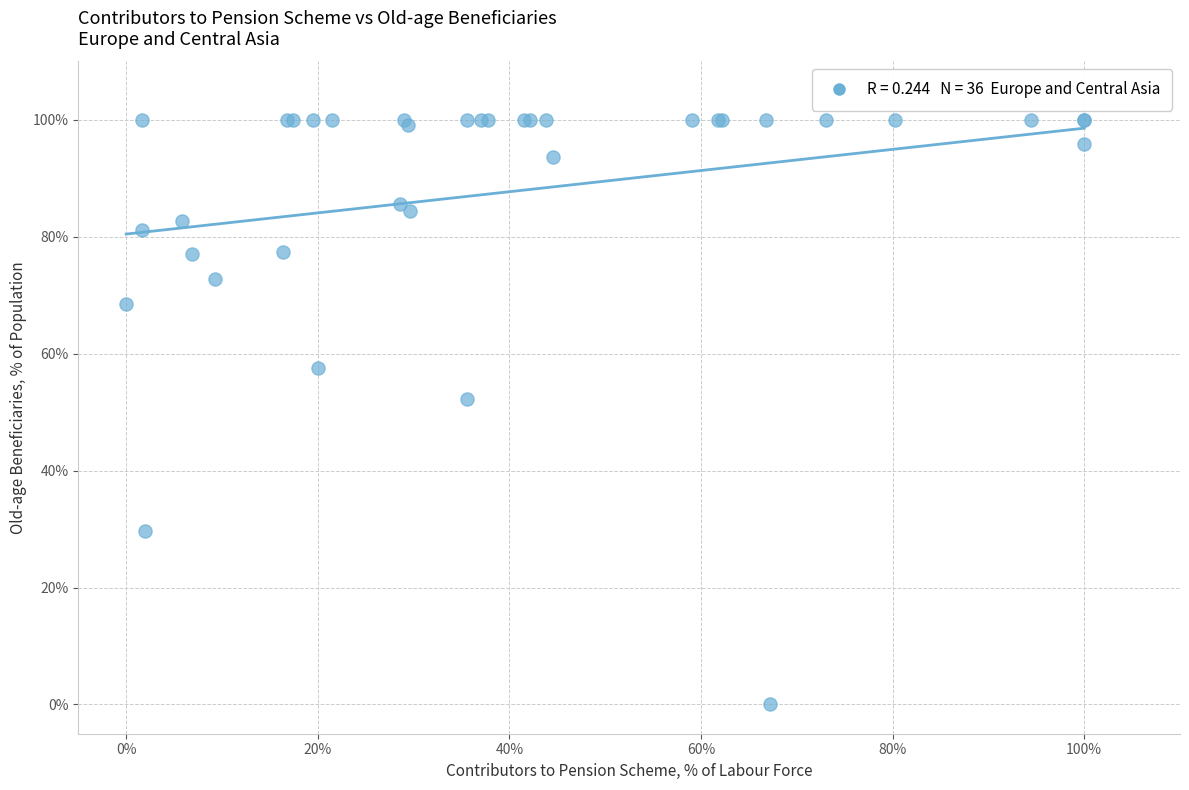

What Y value in the scatter plot is closest to 50?

52.3